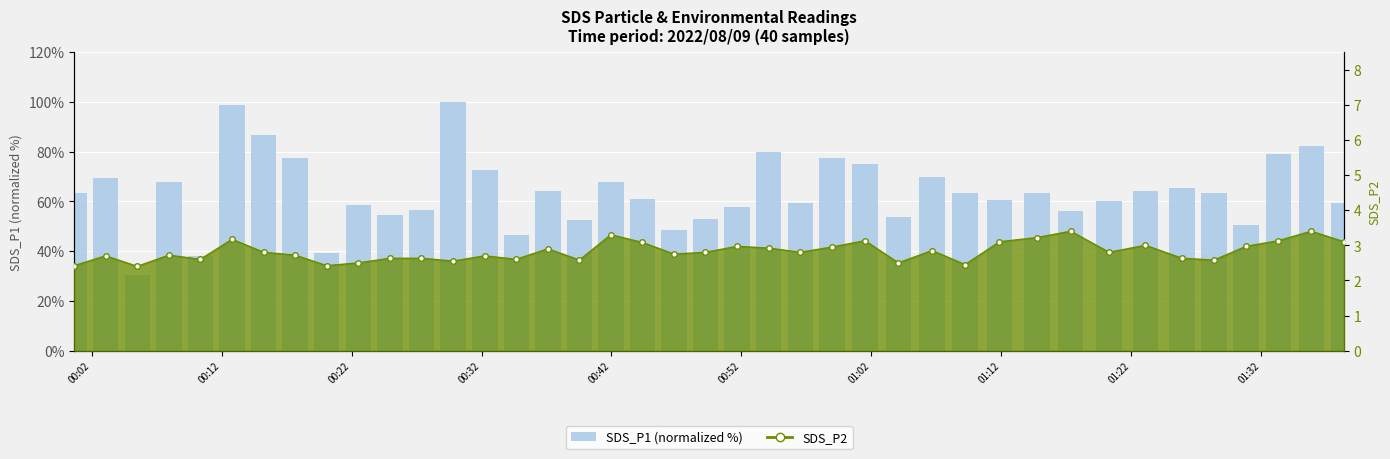

Does the chart contain stacked bars?

No